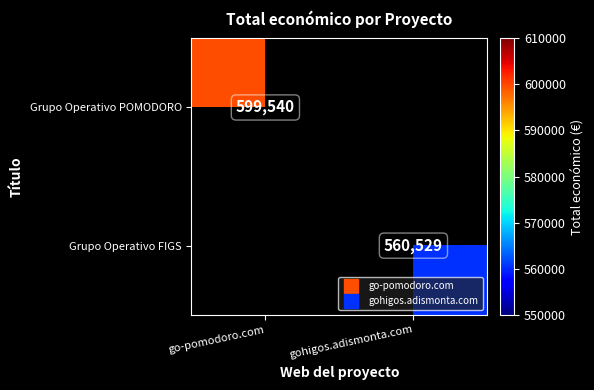

List the series in order of their overall mean, highest first.

Grupo Operativo POMODORO, Grupo Operativo FIGS